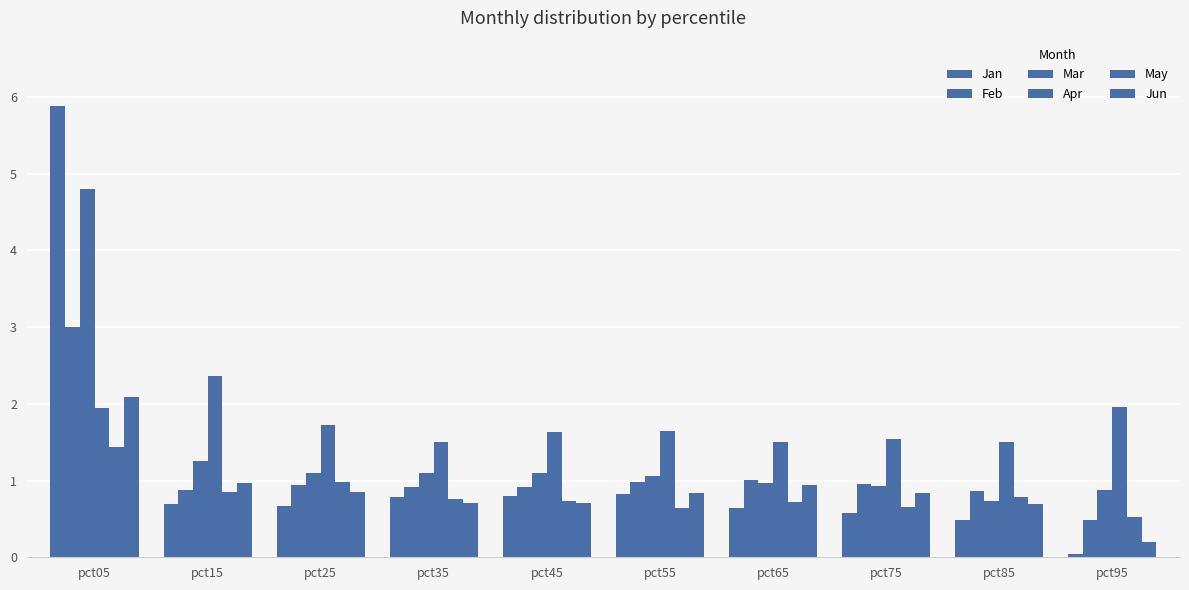

What is the spread (max minus min) of values at pct55?

1.0